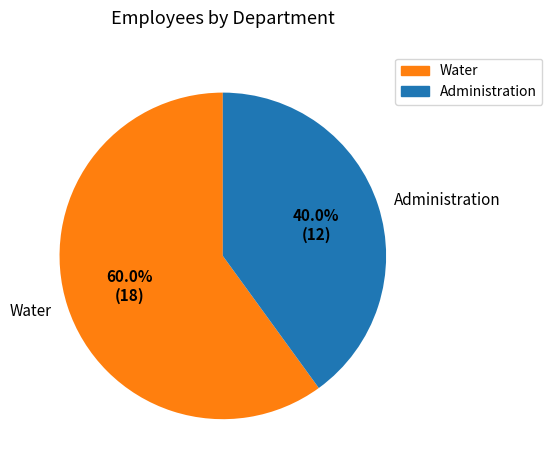

Do Water and Administration together represent more than half of the pie?

Yes